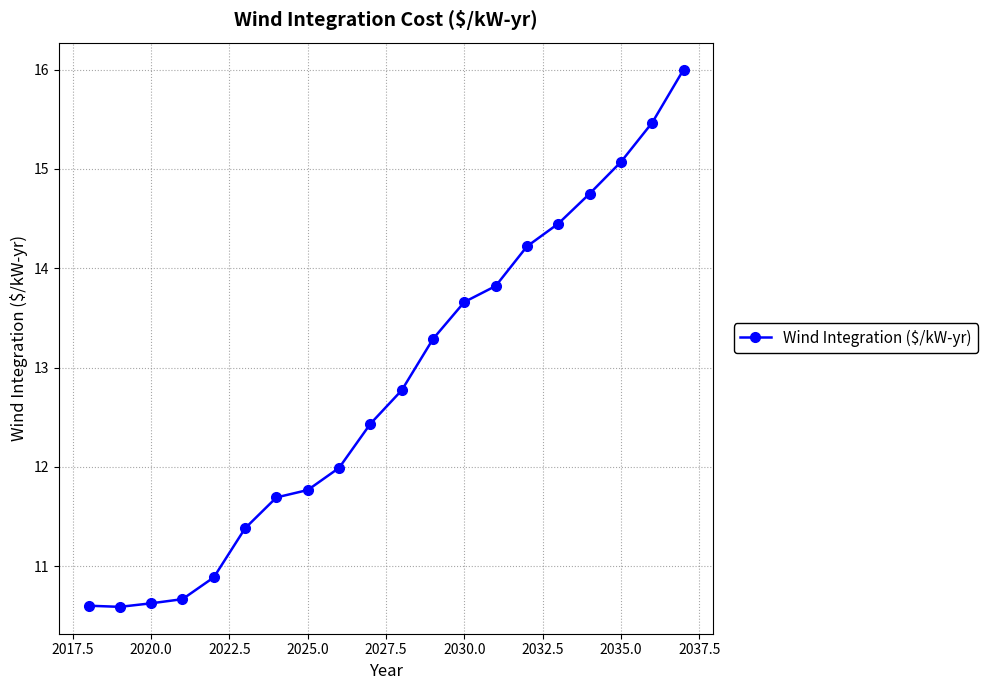

True or false: there are more than 2 points higher than both neighbors.

False